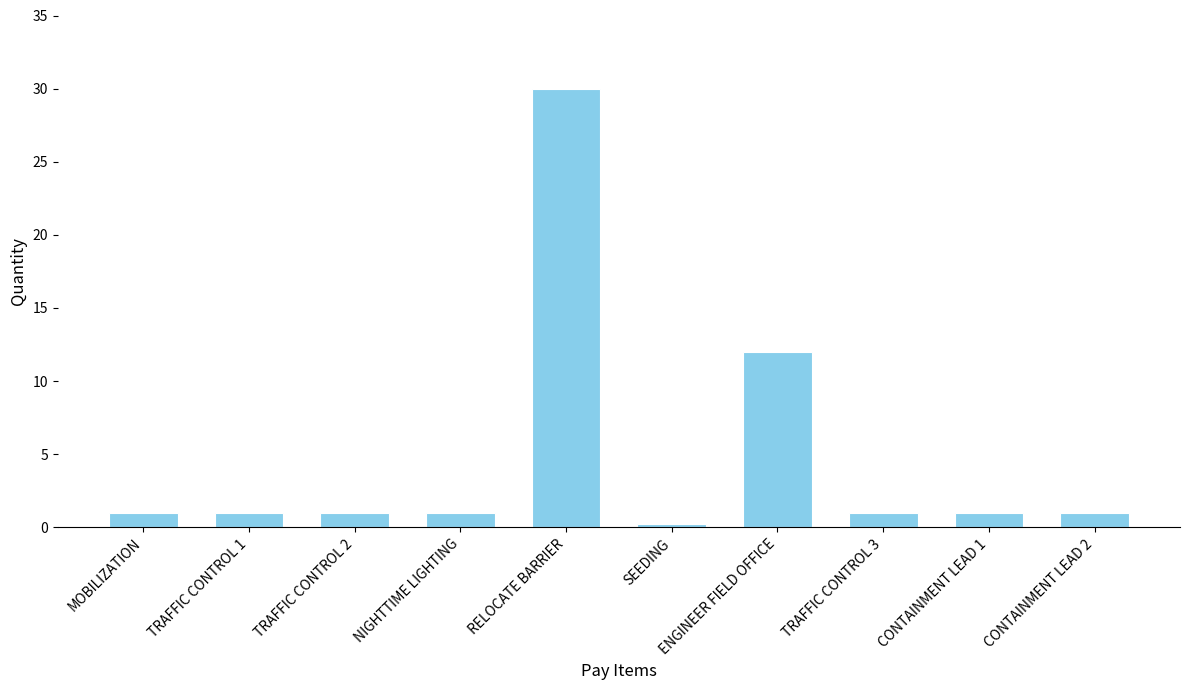

At which category does the chart reach its minimum across all series?

SEEDING